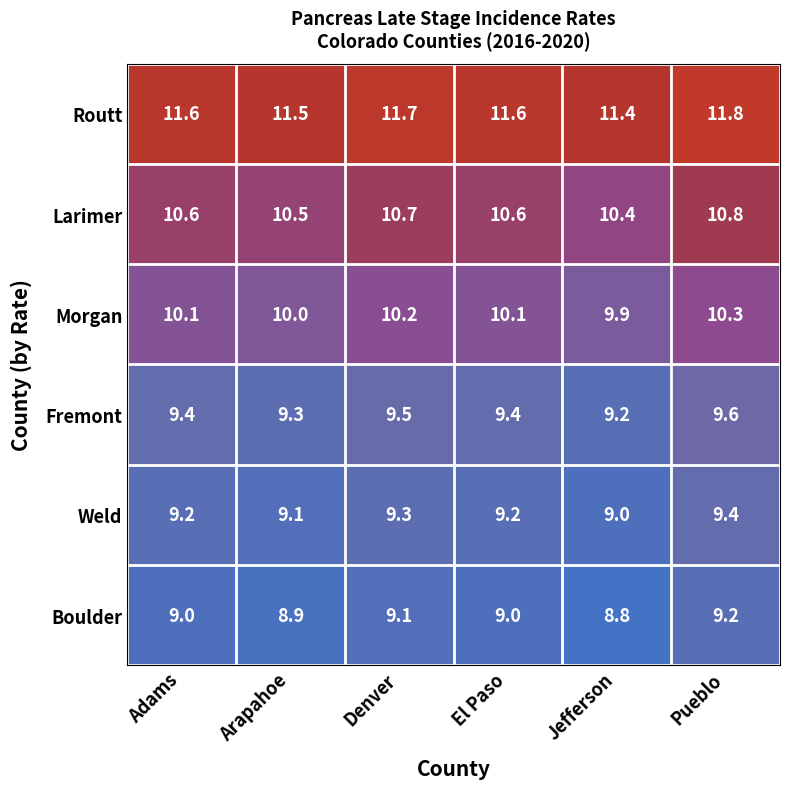

How many categories are shown in the chart?

6